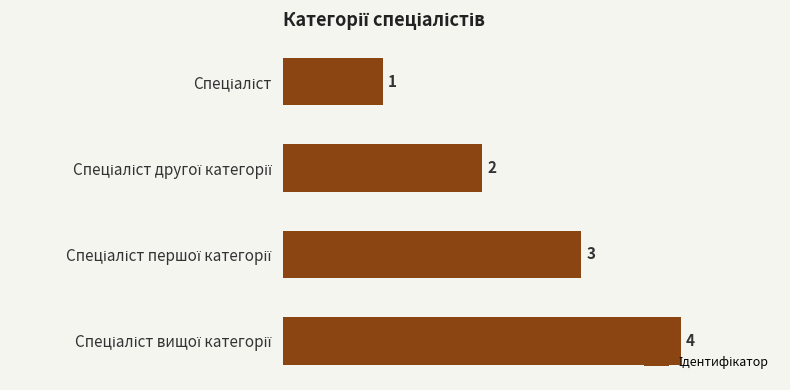

Count the values in the range 2 to 4.

3